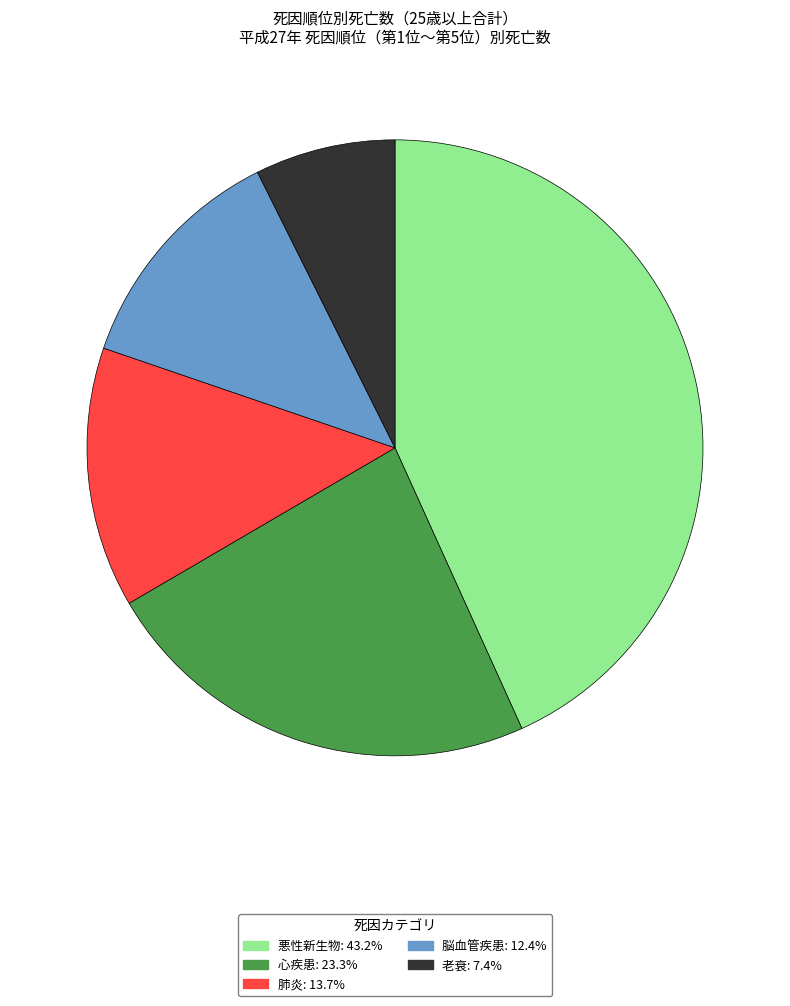

How many slices are in this pie chart?

5